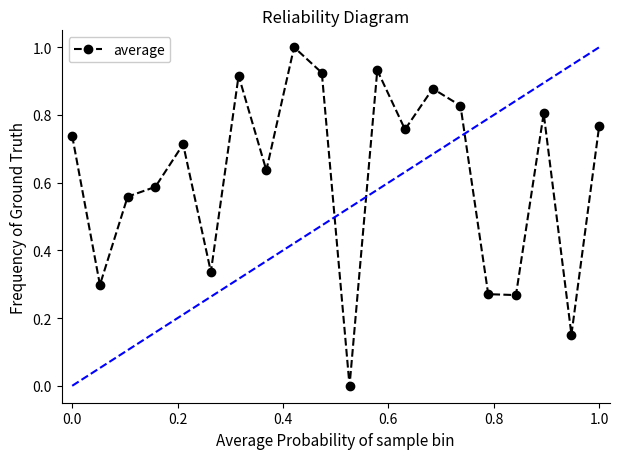

What is the highest value of the average series?

1.0